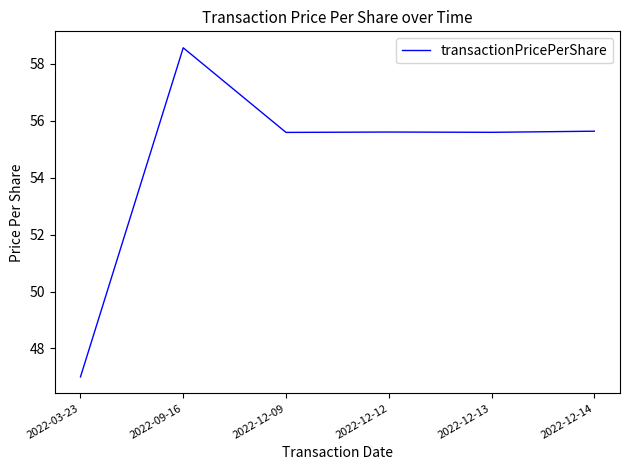

What position from the right is 2022-12-12?

3